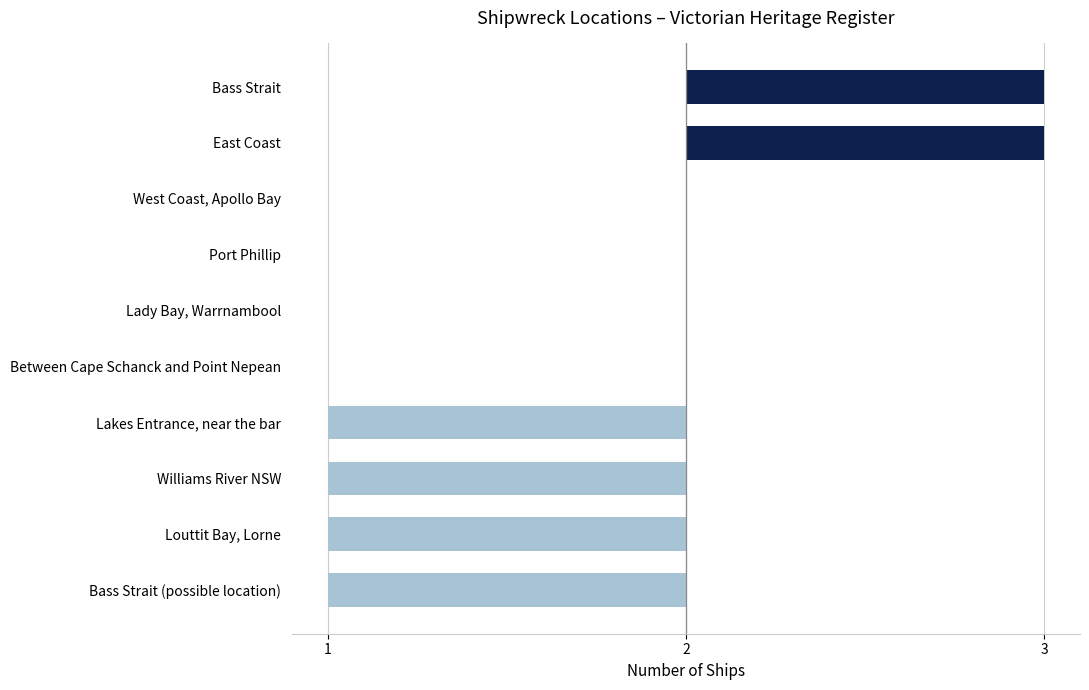

Are the bars horizontal?

Yes